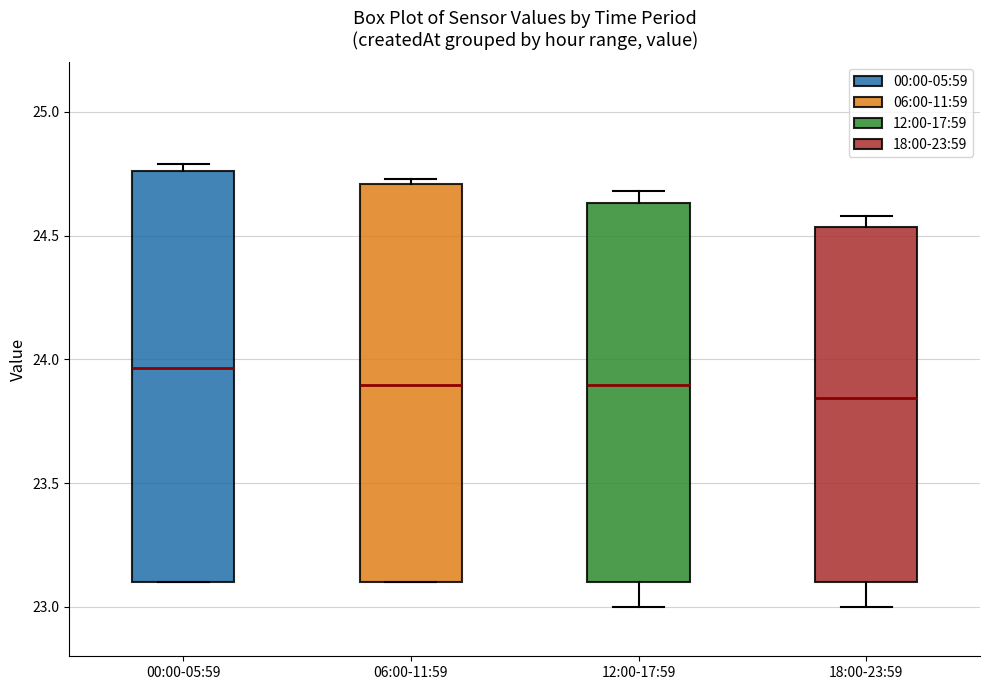

Reading left to right, read every box against the y-axis: the position of its median line, the range the box covers, and the ends of its whiskers. The values are not printed on the chart, so give them approximately, as read against the axis.

00:00-05:59: median 23.95, box 23.10 to 24.75, whiskers 23.10 to 24.80
06:00-11:59: median 23.90, box 23.10 to 24.70, whiskers 23.10 to 24.75
12:00-17:59: median 23.90, box 23.10 to 24.65, whiskers 23.00 to 24.70
18:00-23:59: median 23.85, box 23.10 to 24.55, whiskers 23.00 to 24.60